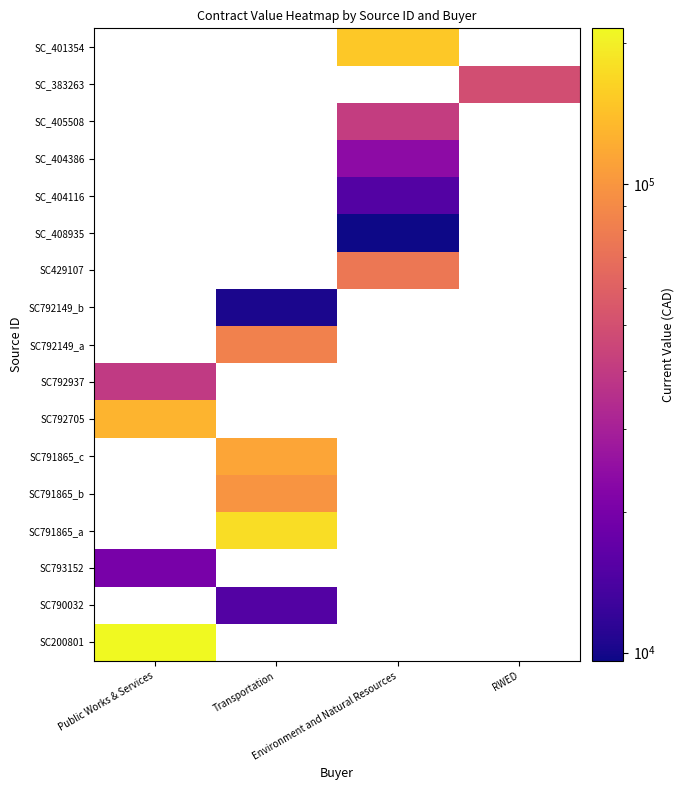

Which has a higher value, Environment and Natural Resources or Transportation?

Environment and Natural Resources